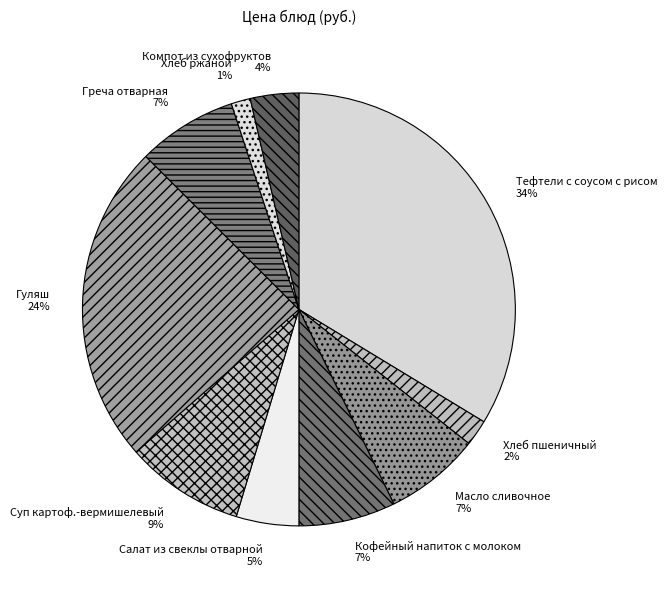

To the nearest percent, what portion does Компот из сухофруктов 4% represent?

4%